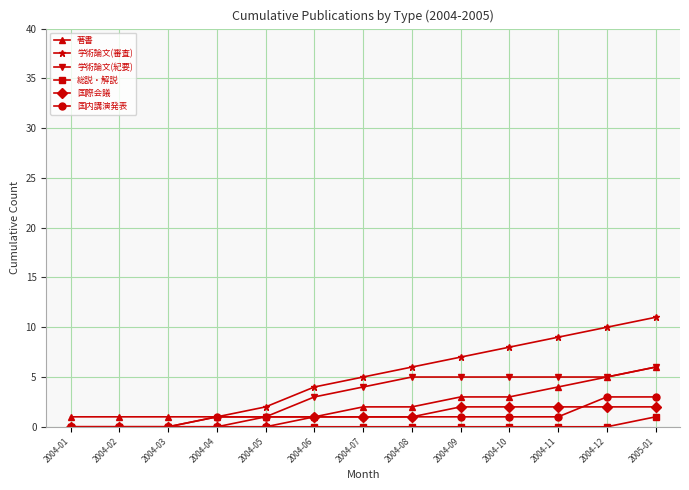

What is the total value across all series at 2004-05?

5